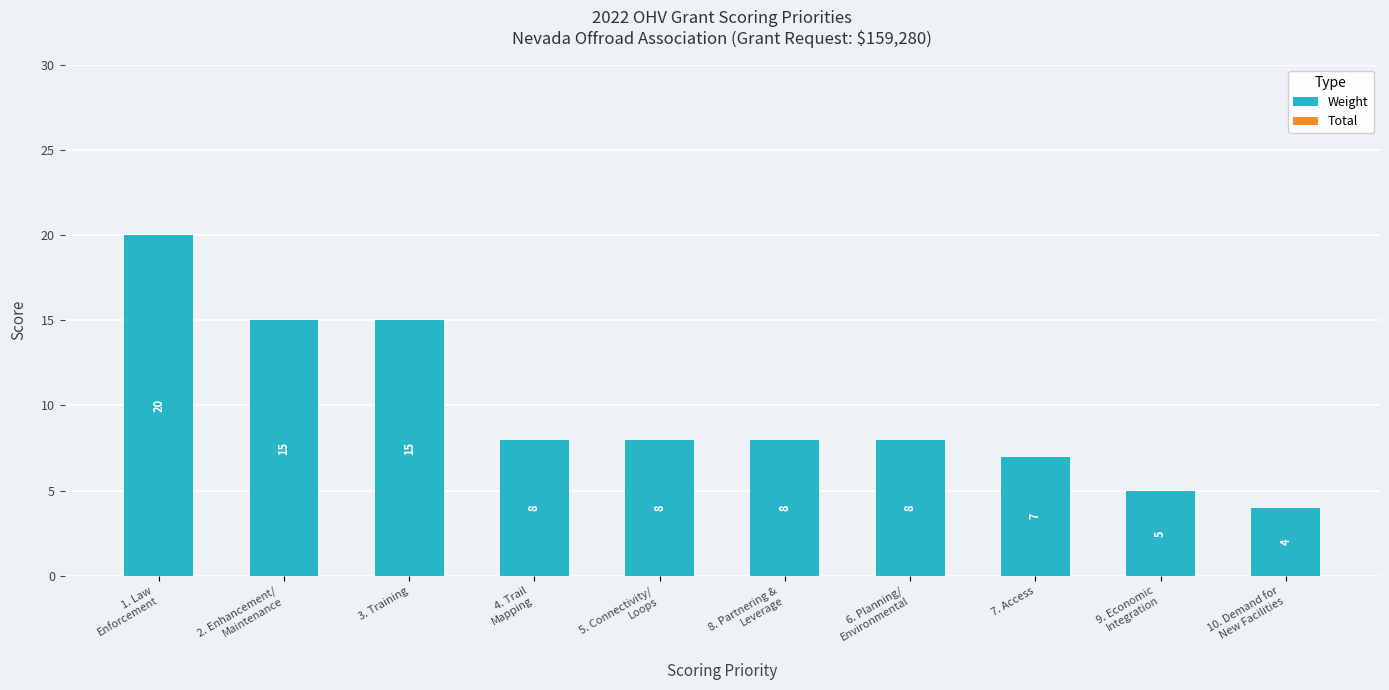

What is the maximum value shown in the chart?

20